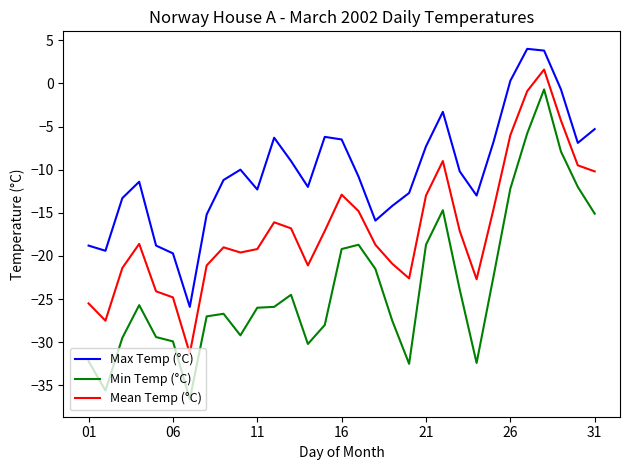

True or false: Max Temp (°C) and Min Temp (°C) intersect in this chart.

False